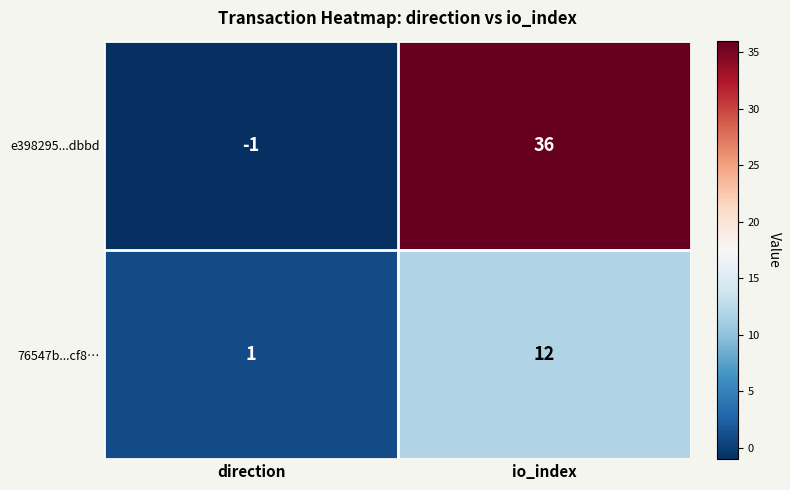

What is the difference between the 76547b...cf8… values at direction and io_index?

11